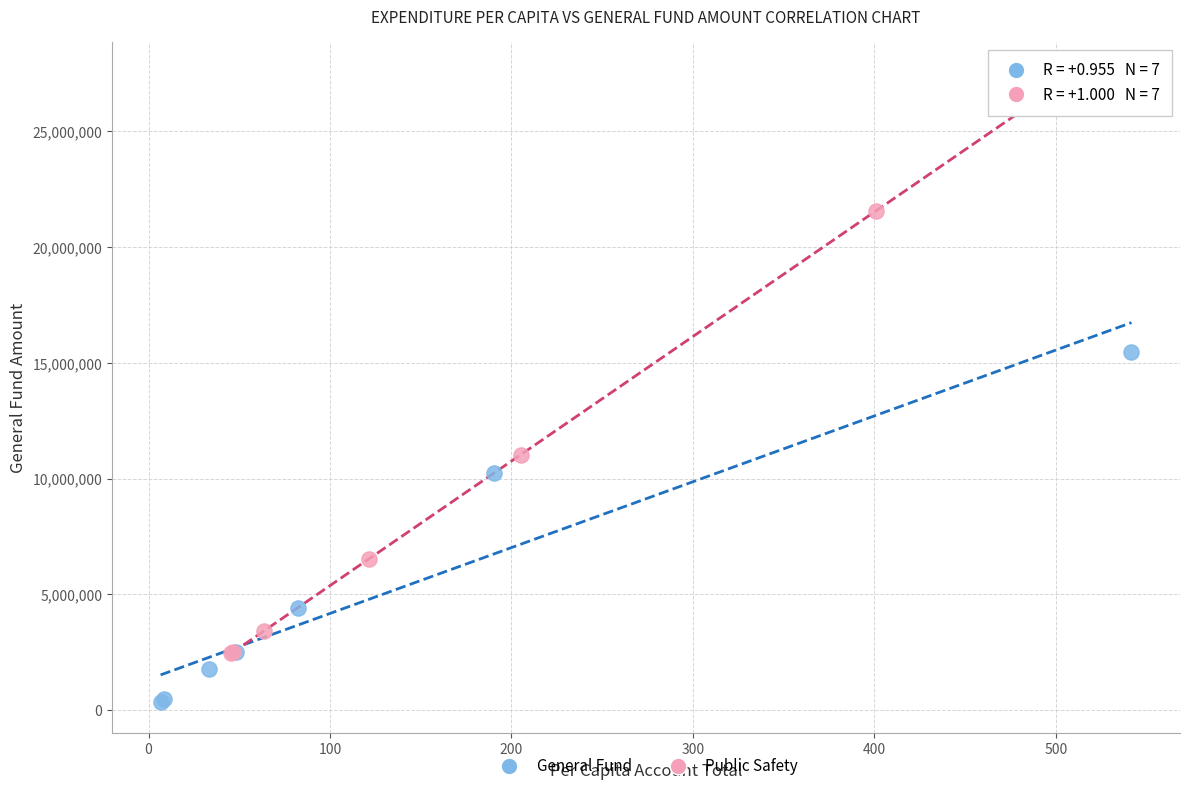

Which series has the widest spread of Y values?

Public Safety